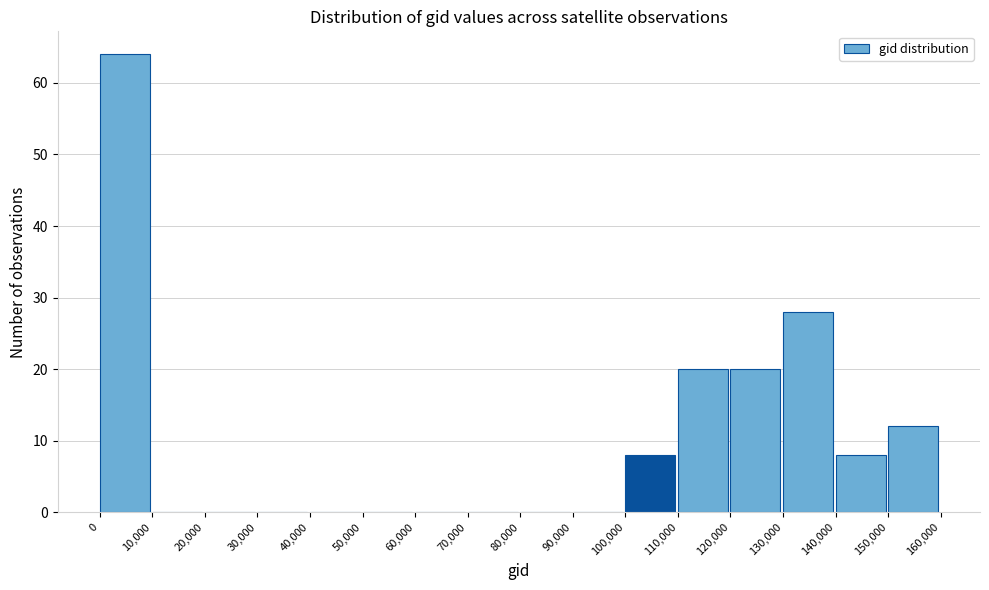

Reading left to right, list every bar in this chart as the range it spans on the x-axis followed by its height. The values are not printed on the chart, so give them approximately, as read against the axis.

0 to 10,000: 64
10,000 to 20,000: 0
20,000 to 30,000: 0
30,000 to 40,000: 0
40,000 to 50,000: 0
50,000 to 60,000: 0
60,000 to 70,000: 0
70,000 to 80,000: 0
80,000 to 90,000: 0
90,000 to 100,000: 0
100,000 to 110,000: 8
110,000 to 120,000: 20
120,000 to 130,000: 20
130,000 to 140,000: 28
140,000 to 150,000: 8
150,000 to 160,000: 12